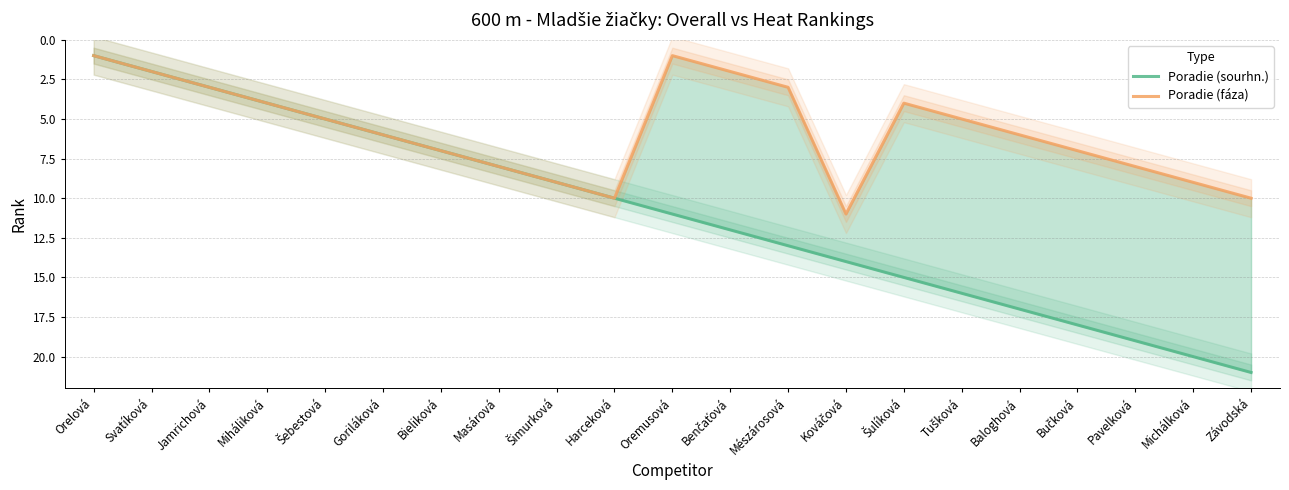

What is the label of the 19th point from the right?

Jamrichová